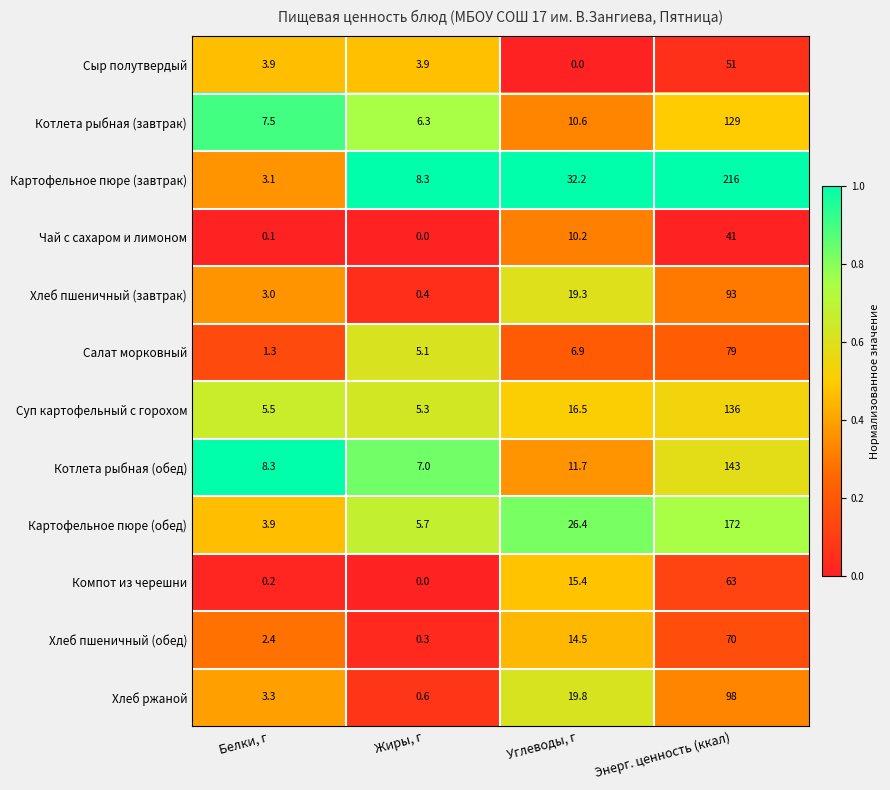

At which category is the sum across all series the highest?

Энерг. ценность (ккал)